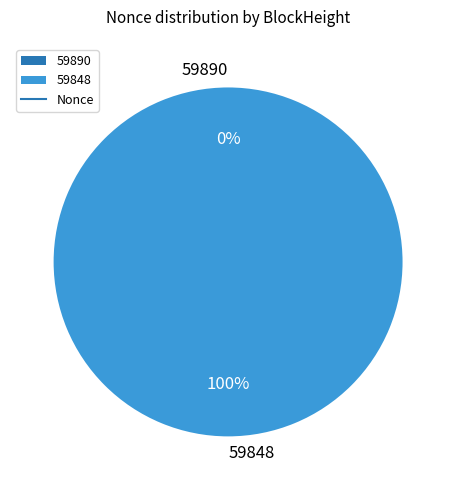

What is the smallest slice in the pie chart?

59890